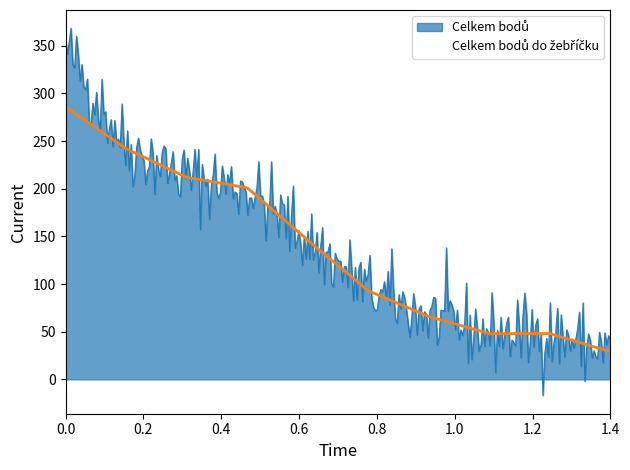

True or false: Celkem bodů and Celkem bodů do žebříčku intersect in this chart.

False